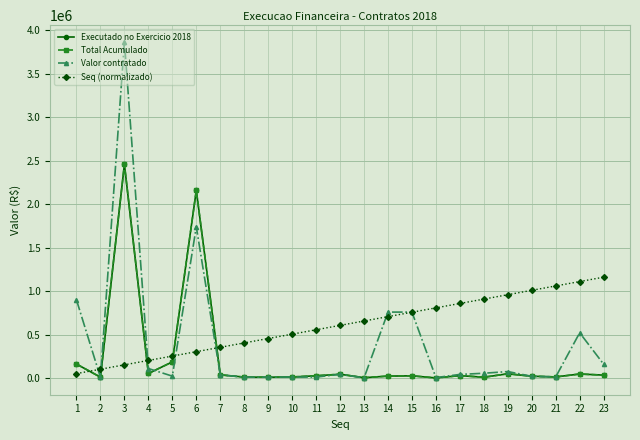

How many lines are shown in the chart?

4